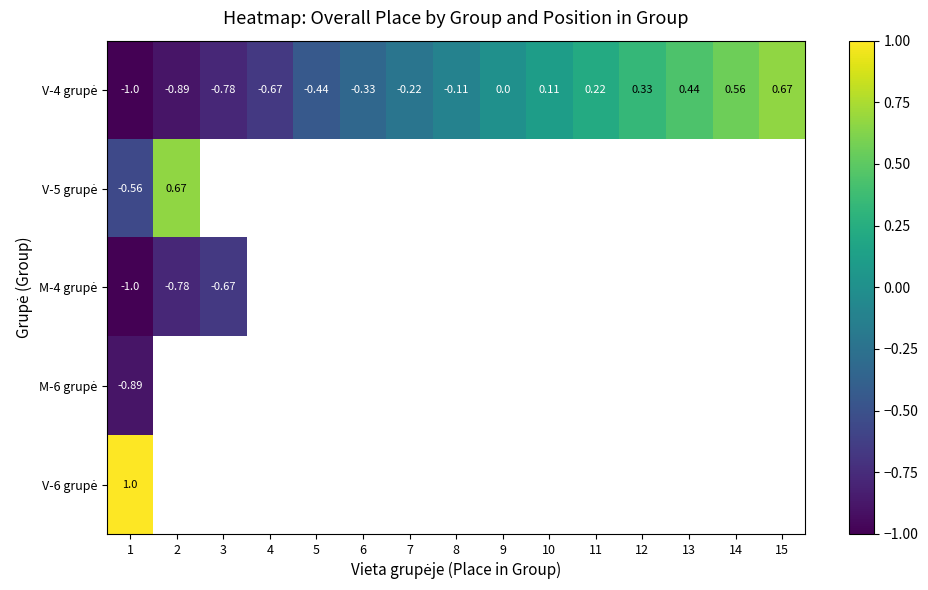

How many data points does each series have?

15